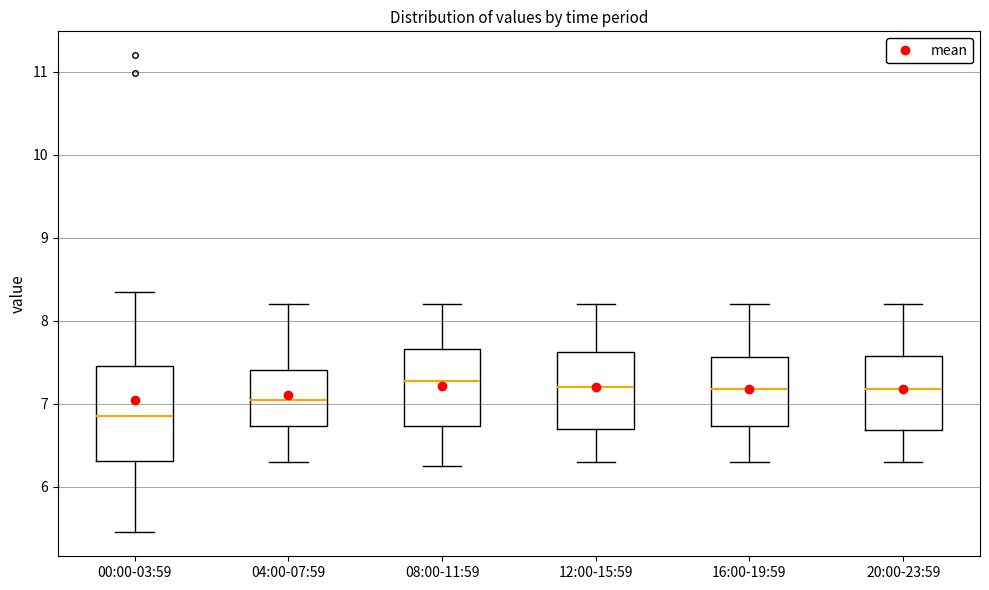

Which box is the tallest, from its lower edge to its upper edge?

00:00-03:59